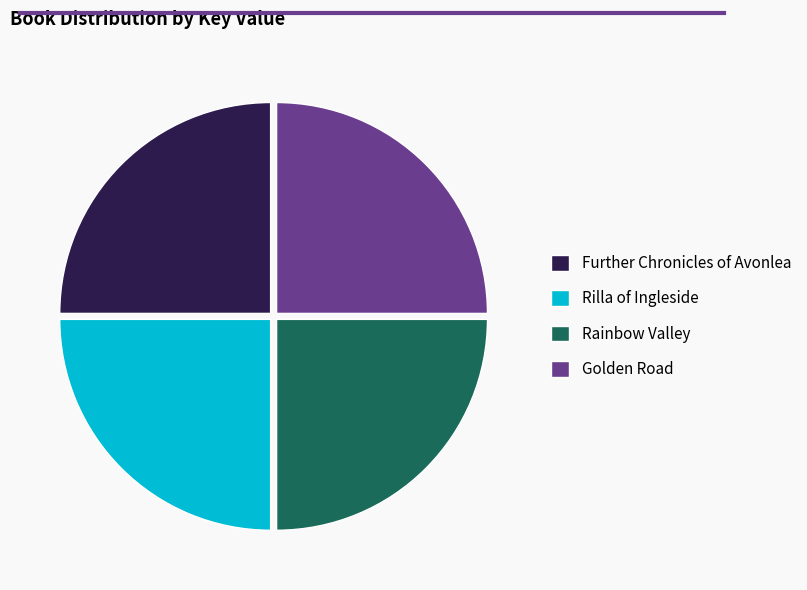

Does Rilla of Ingleside represent more than half of the total?

No